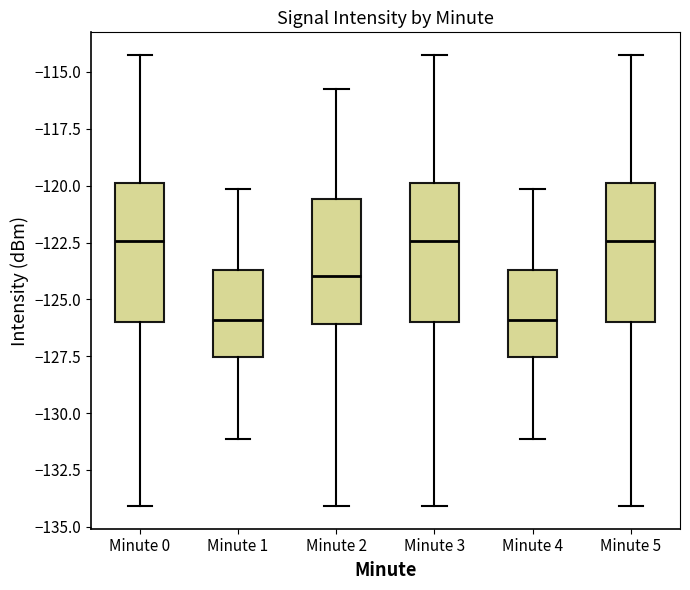

Reading left to right, transcribe this box plot: for each box, give where its median line is, the range the box spans, and where its two whiskers end, as read against the y-axis. The values are not printed on the chart, so give them approximately, as read against the axis.

Minute 0: median -122.5, box -126.0 to -120.0, whiskers -134.0 to -114.5
Minute 1: median -126.0, box -127.5 to -123.5, whiskers -131.0 to -120.0
Minute 2: median -124.0, box -126.0 to -120.5, whiskers -134.0 to -116.0
Minute 3: median -122.5, box -126.0 to -120.0, whiskers -134.0 to -114.5
Minute 4: median -126.0, box -127.5 to -123.5, whiskers -131.0 to -120.0
Minute 5: median -122.5, box -126.0 to -120.0, whiskers -134.0 to -114.5